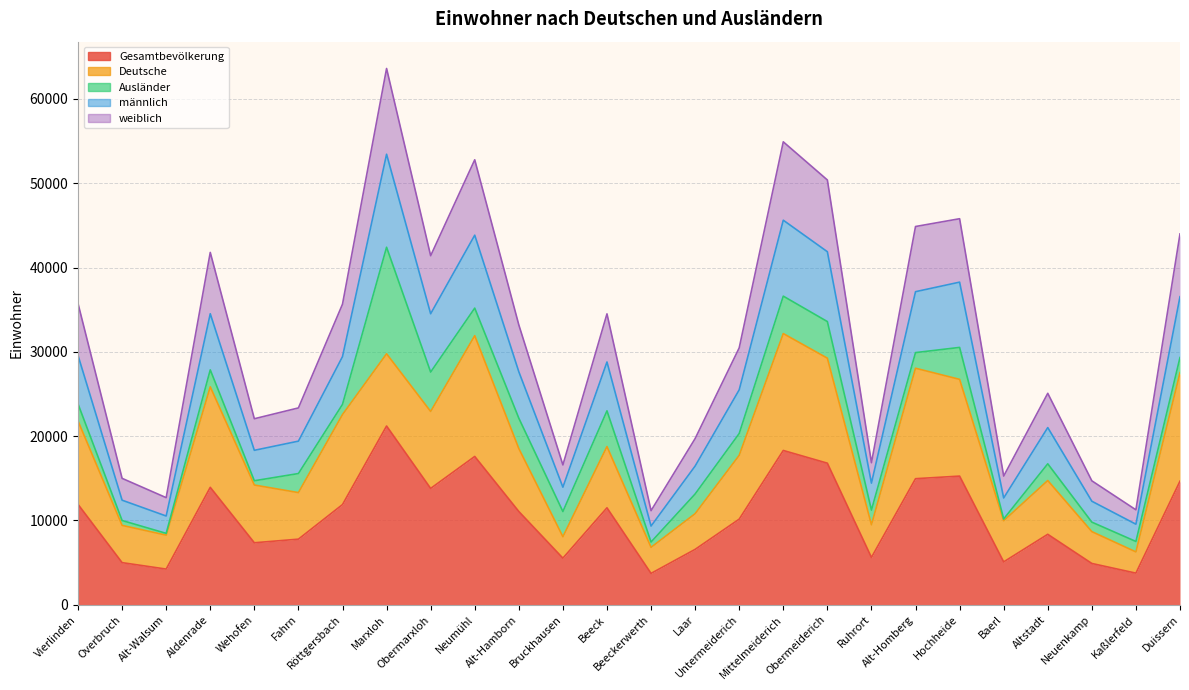

At which category is the sum across all series the highest?

Marxloh